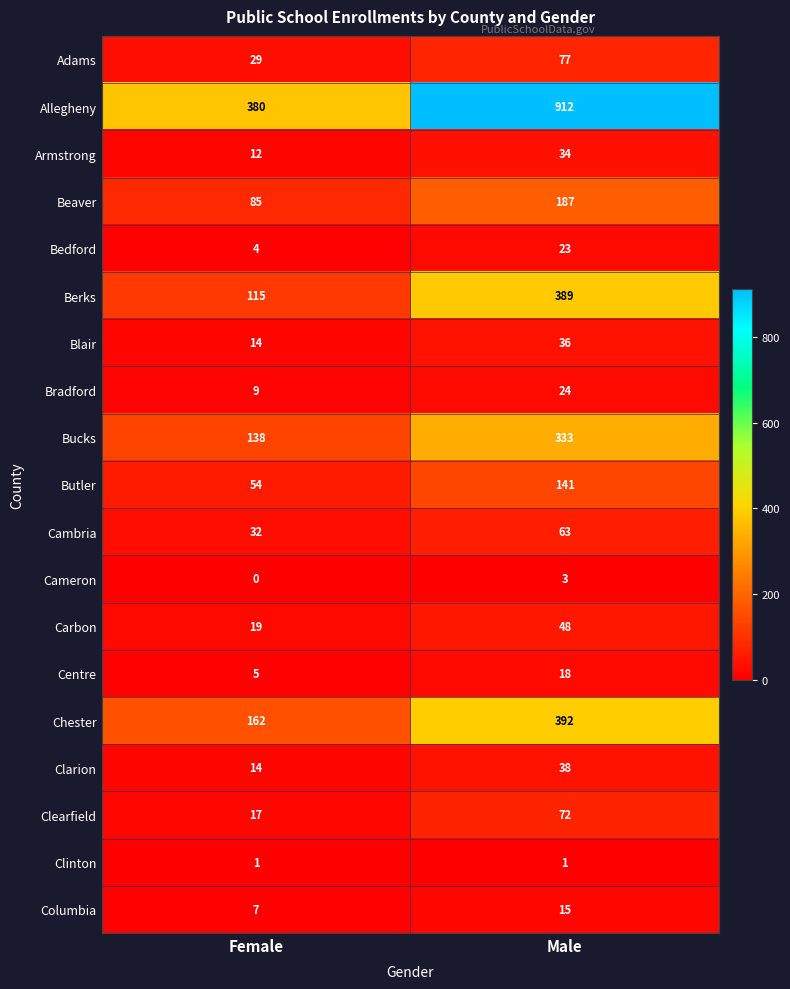

What is the maximum value shown in the chart?

912